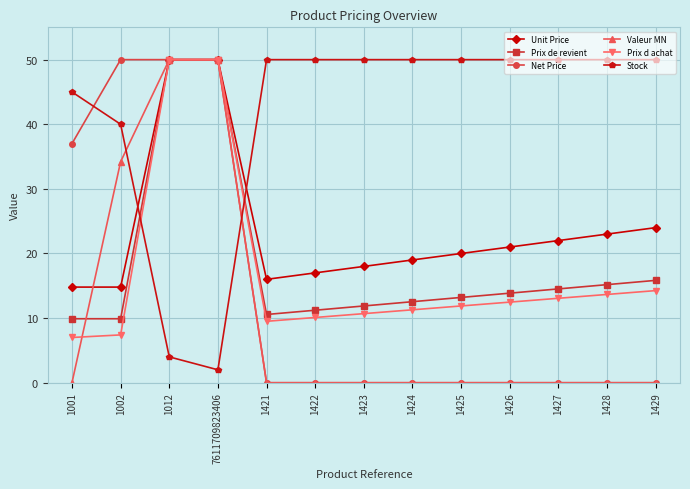

What is the highest value of the Prix de revient series?

50.0